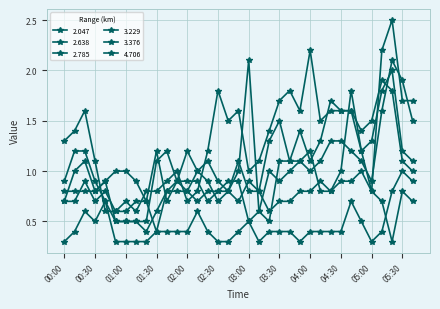

At which label does 2.047 reach its minimum?

05:20